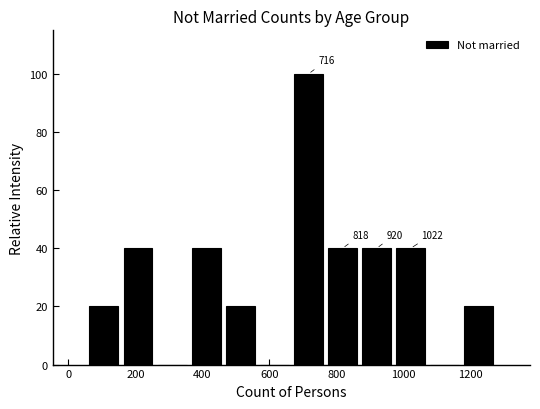

Over which range of the x-axis is the bar tallest?

660 to 760